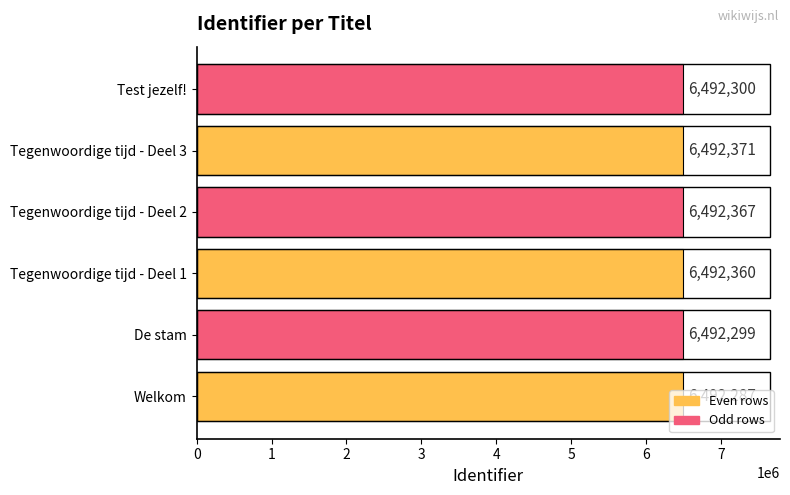

Are the bars horizontal?

Yes